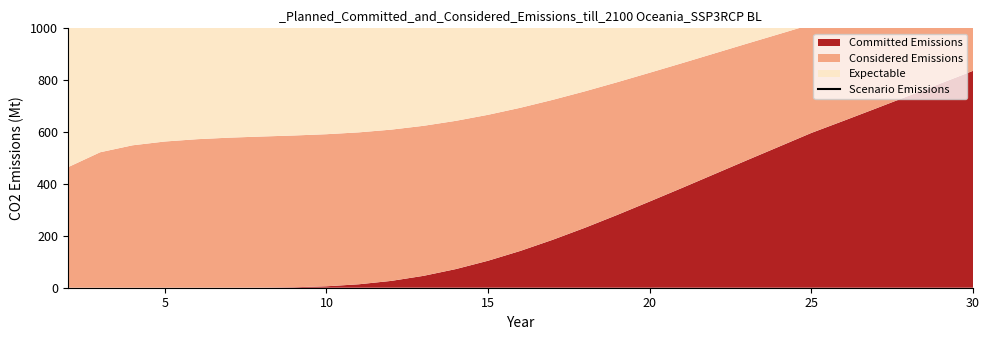

What is the greatest value displayed?

2111.2